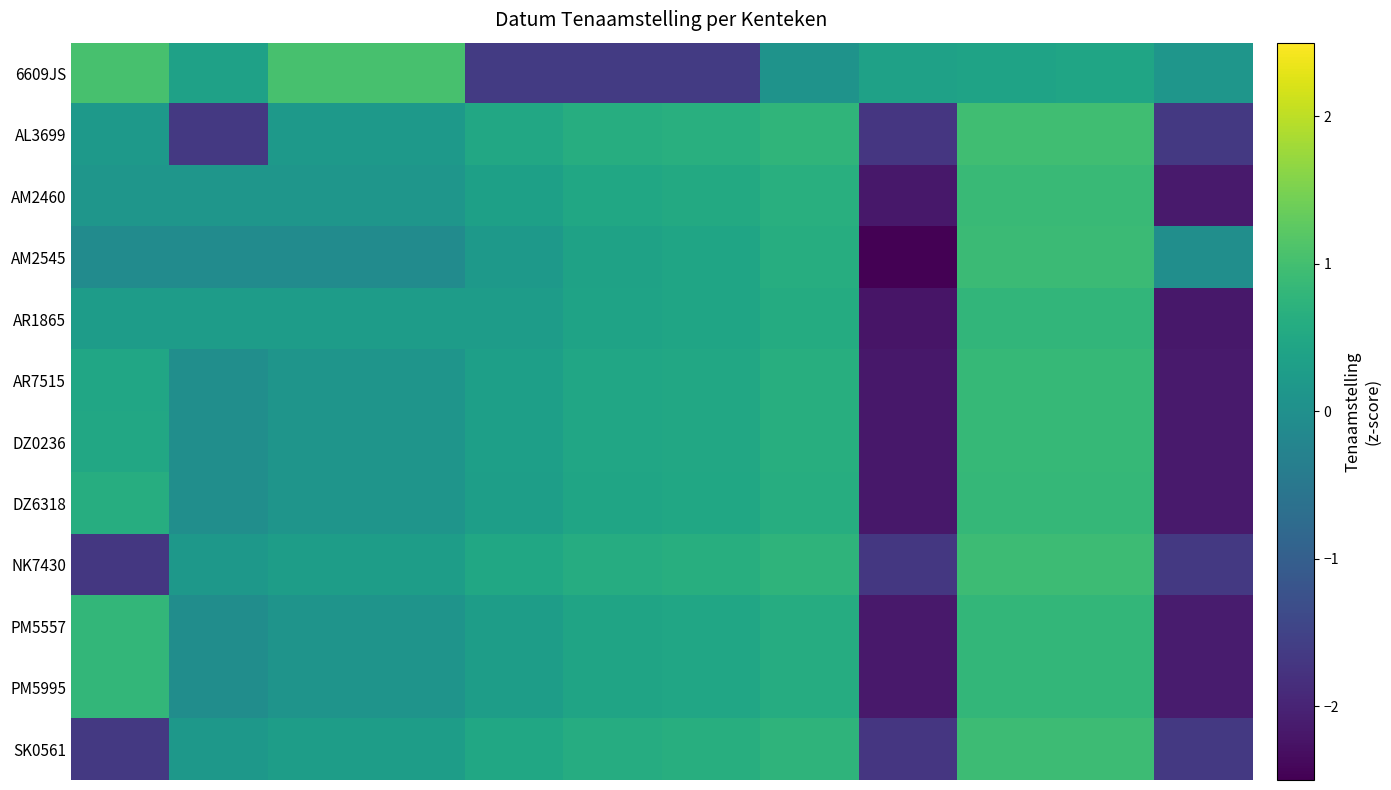

How many data points does each series have?

12